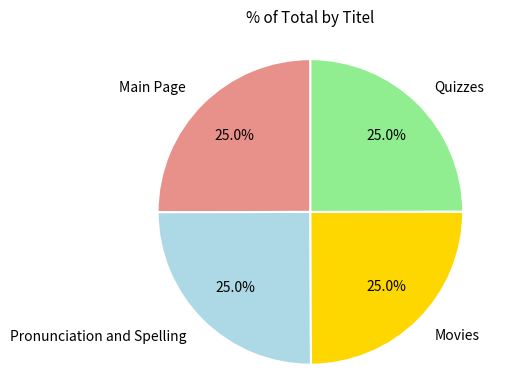

What percentage is the Movies slice, to the nearest percent?

25%